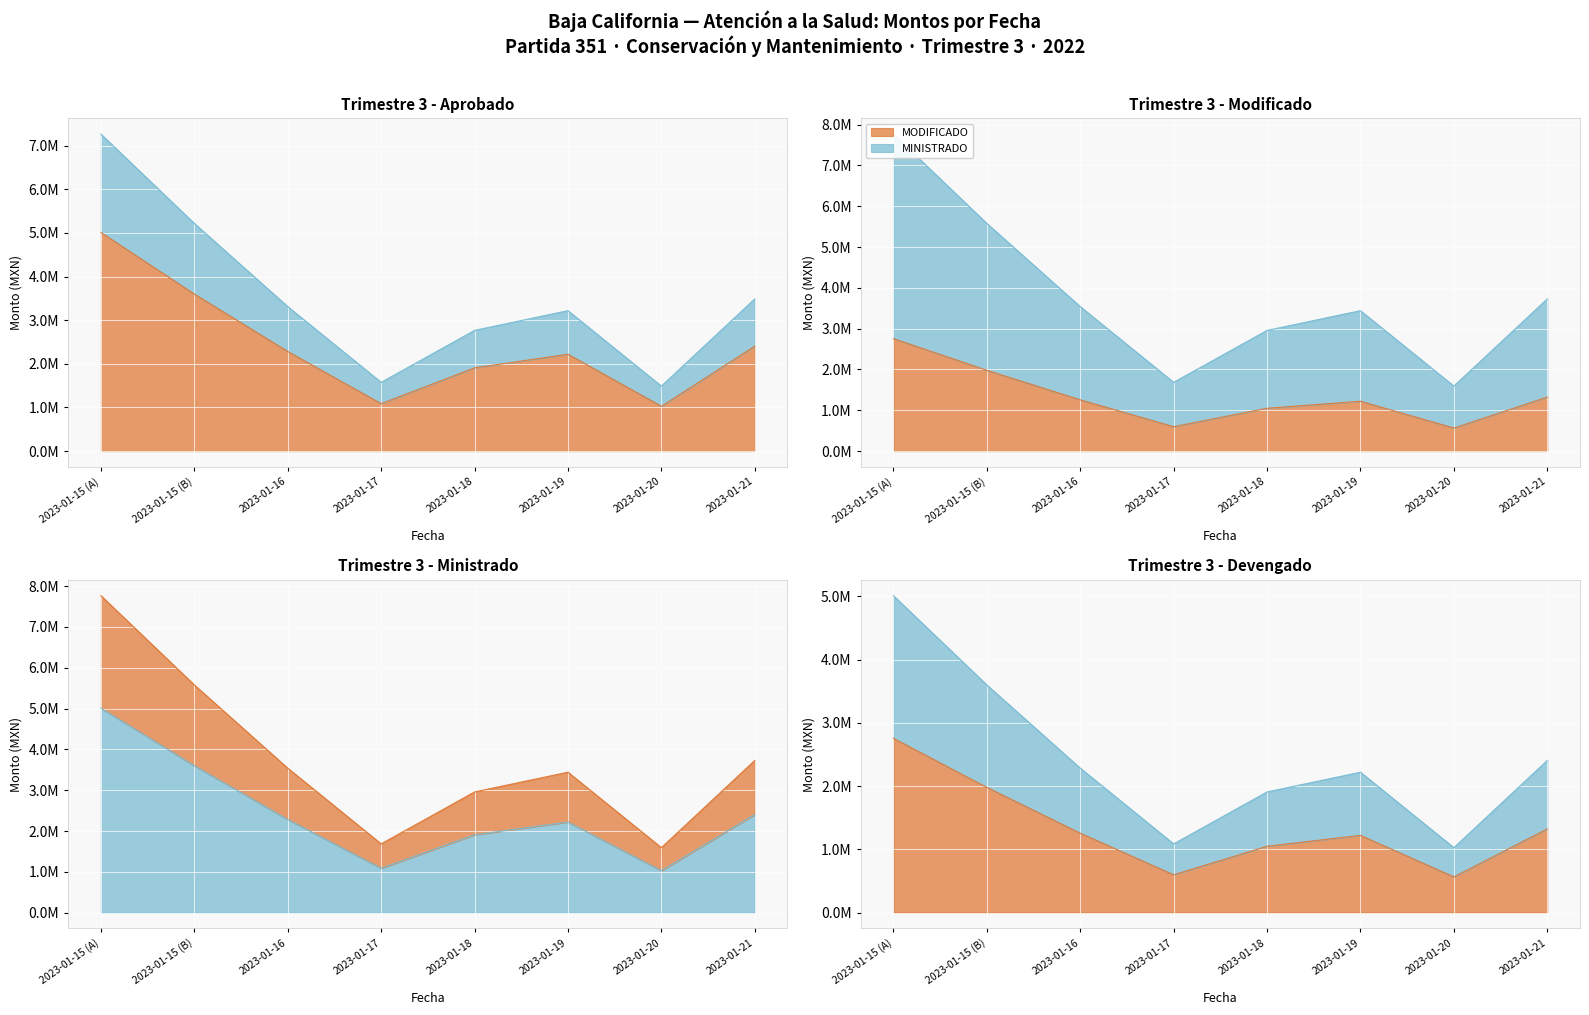

What are all the series names shown in the legend?

MODIFICADO, MINISTRADO